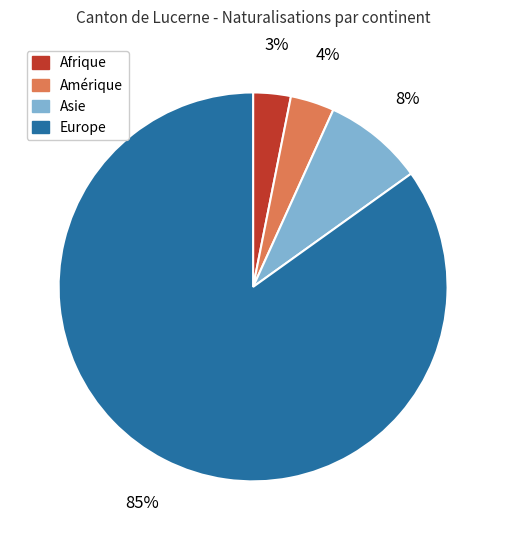

Is there a majority slice in this chart?

Yes